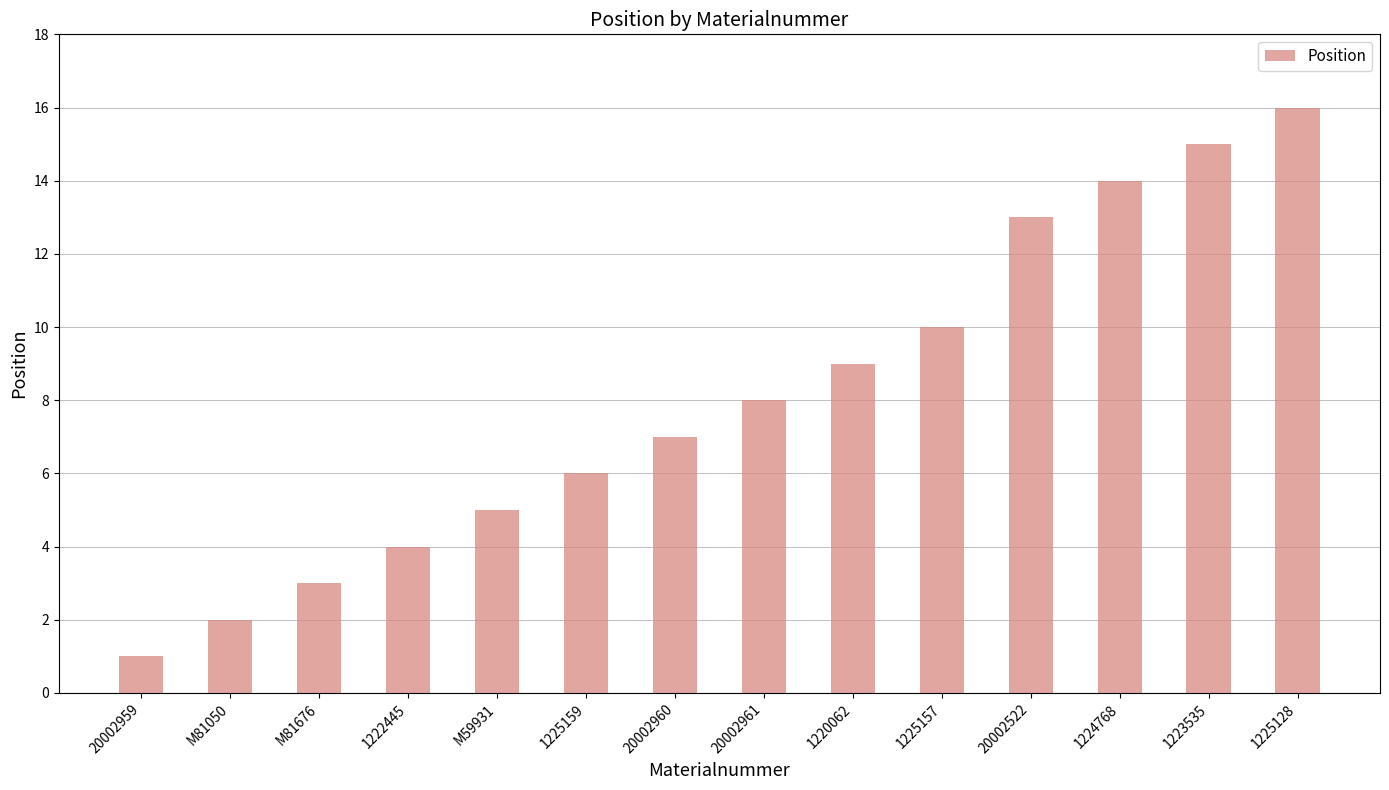

How many values are below 8?

7